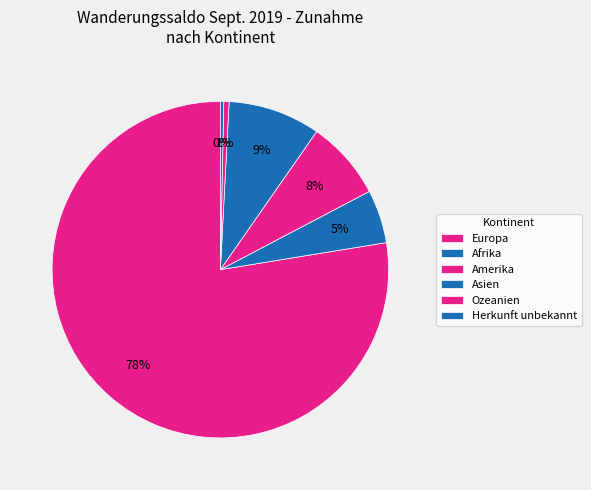

To the nearest percent, what is the combined percentage of Asien and Ozeanien?

9%